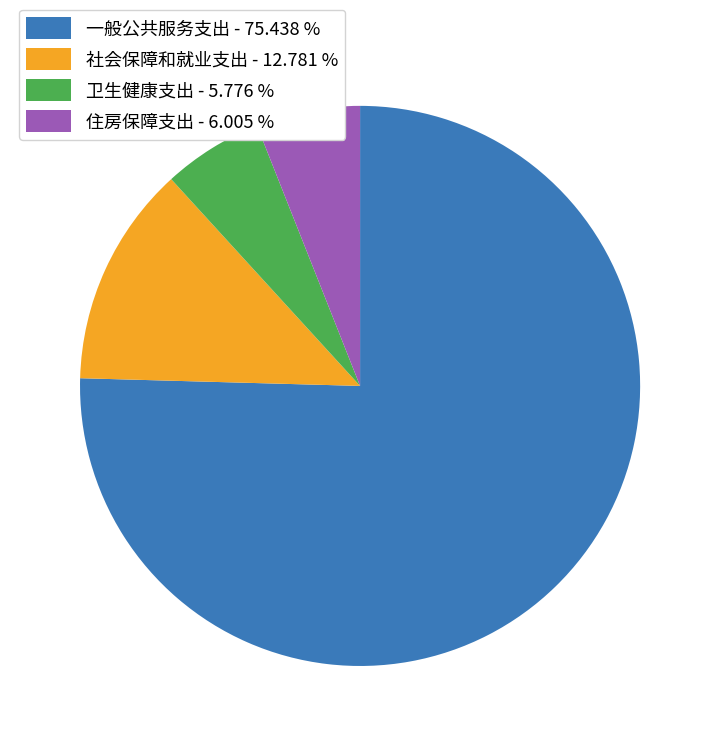

Approximately how many times larger is the value at 卫生健康支出 - 5.776 % compared to 社会保障和就业支出 - 12.781 %?

0.5